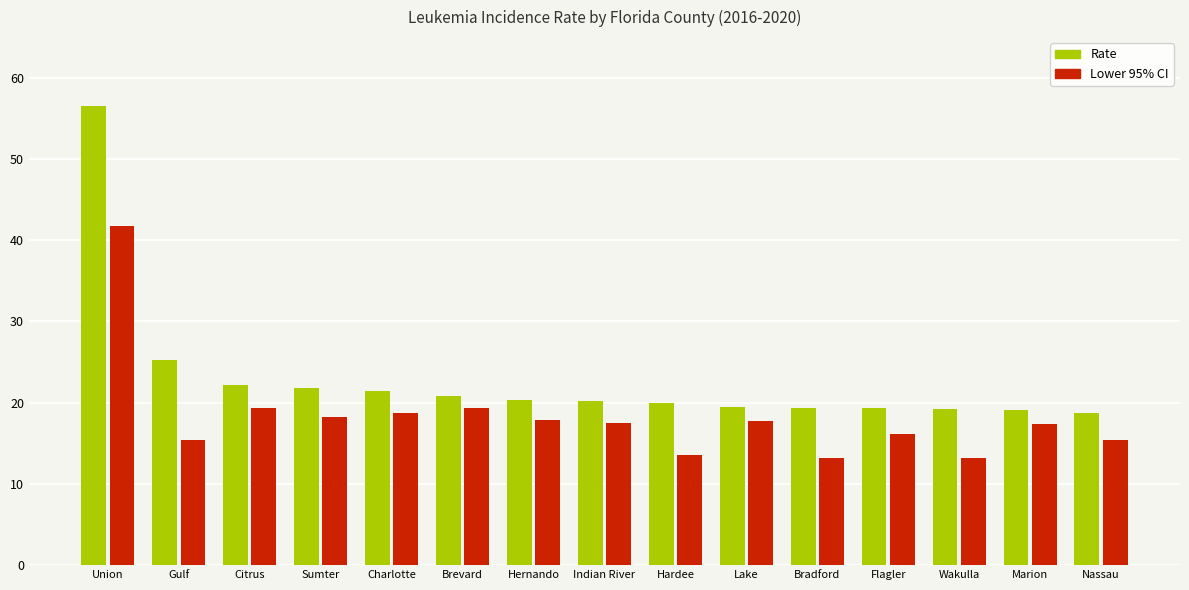

What is the greatest value displayed?

56.5